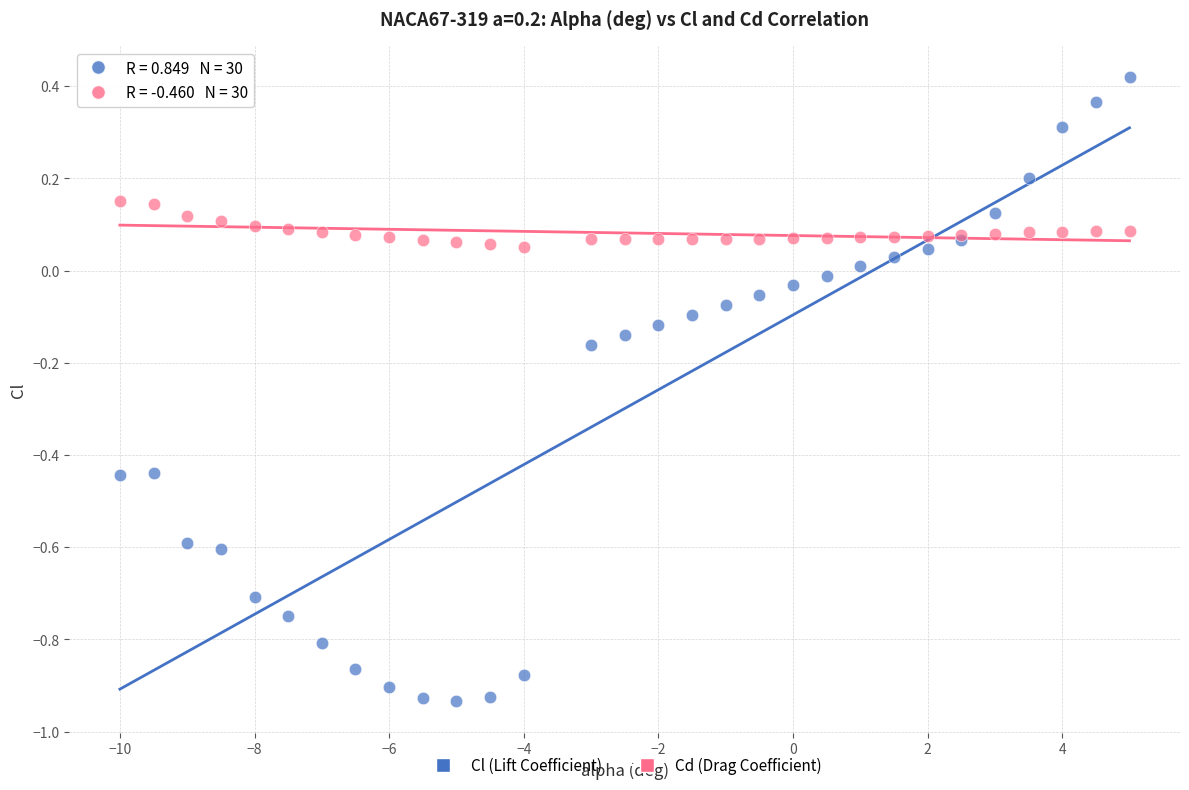

What is the X range (max minus min) for the scatter plot?

15.0